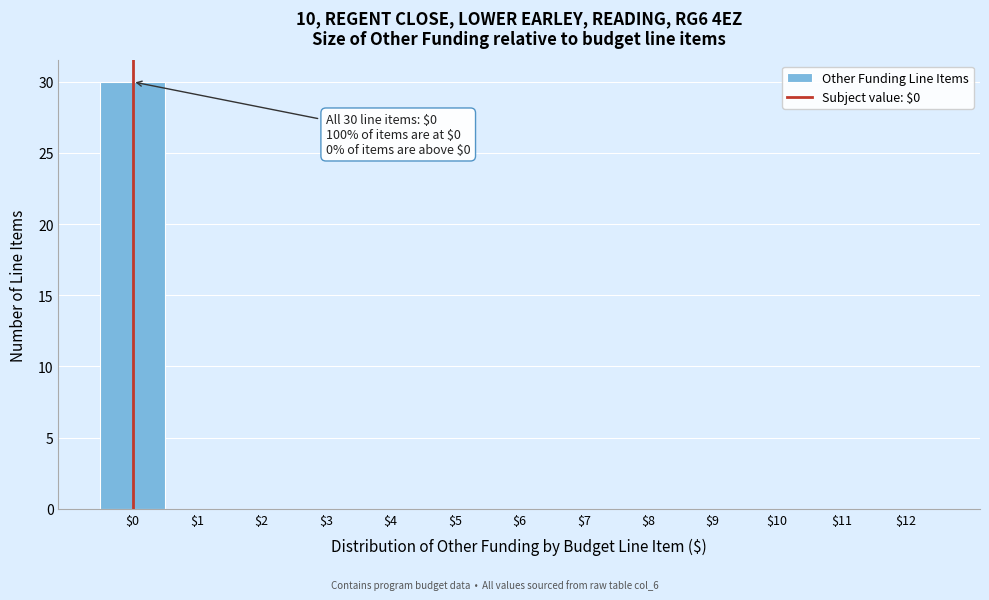

Which range on the x-axis has the tallest bar?

-0.5 to 0.5